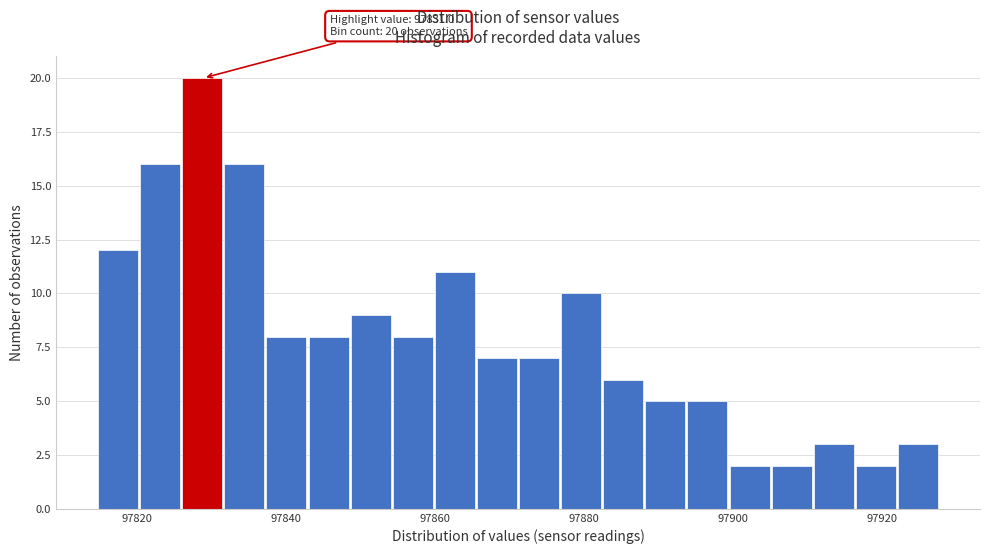

Read against the x-axis, roughly where is the centre of the tallest bar?

97828